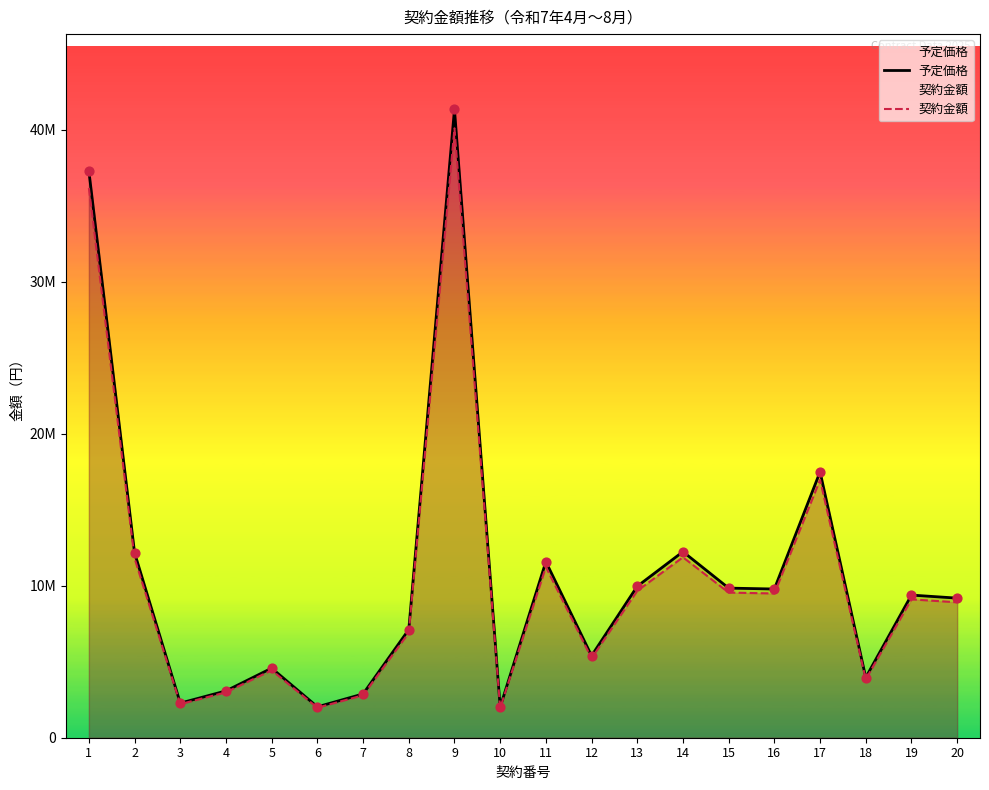

Is the value of 予定価格 at 19 greater than the value of 契約金額 at 18?

Yes